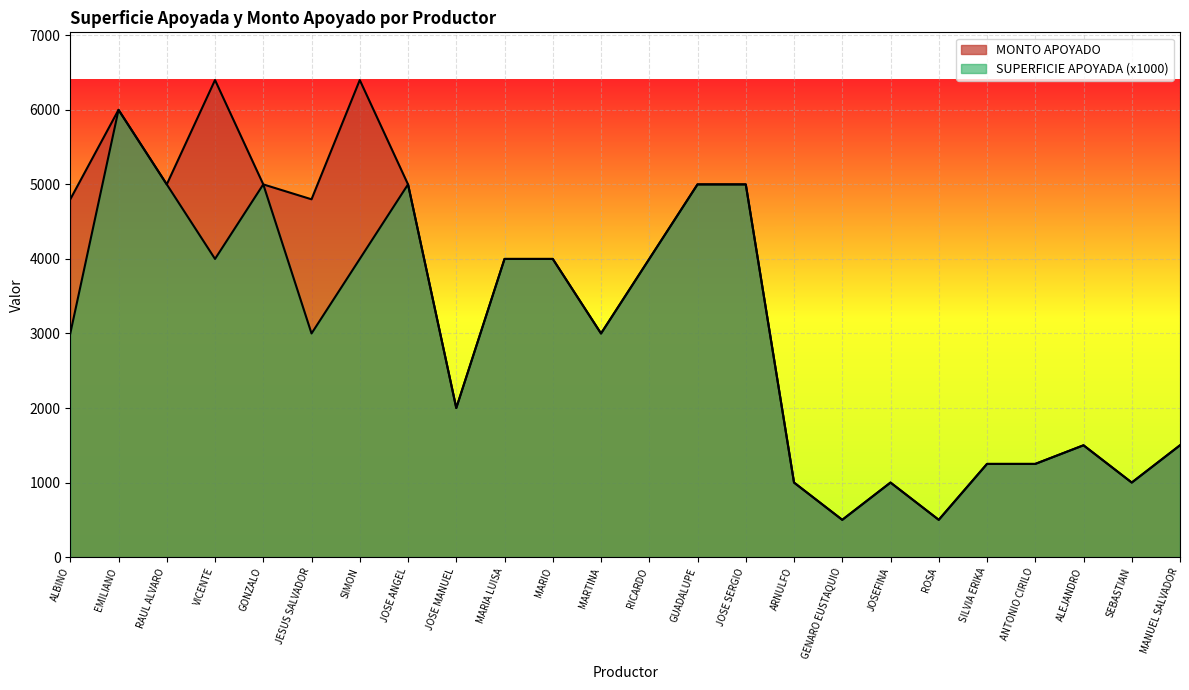

Does the chart display data point markers on the line(s)?

No